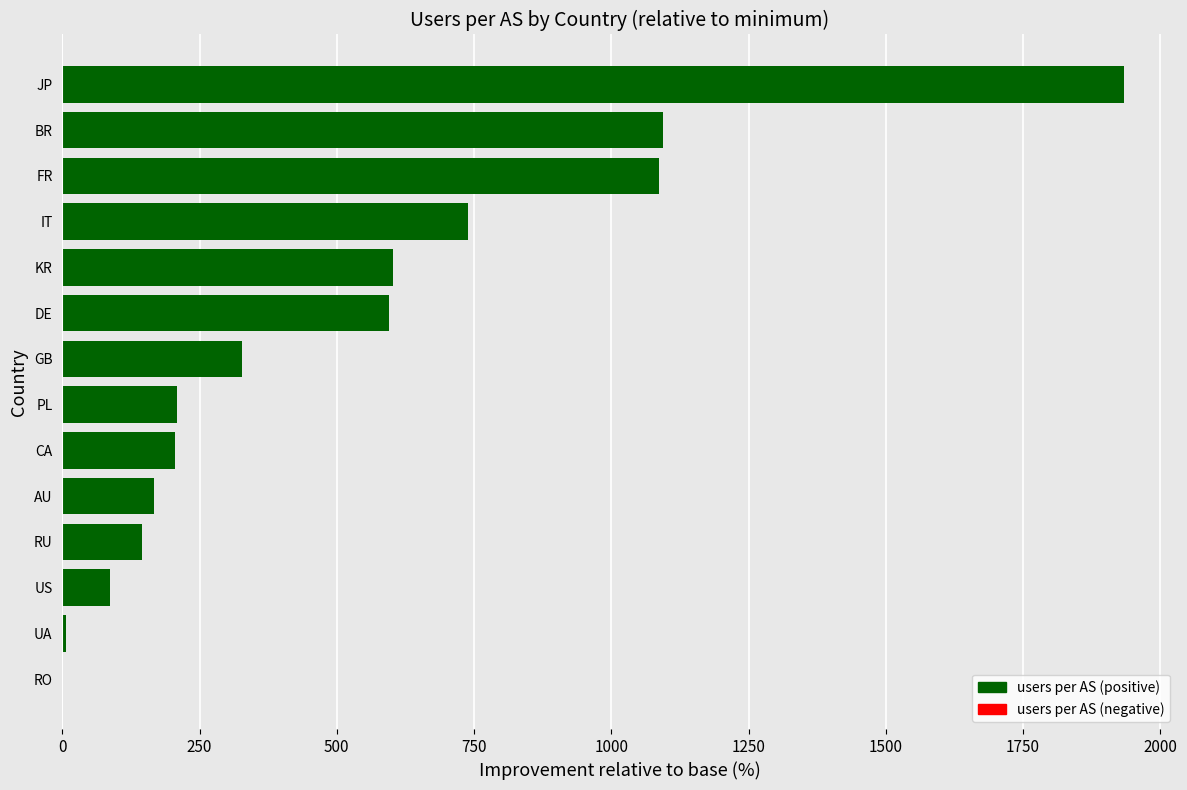

Are the bars grouped side by side (vs. stacked)?

No